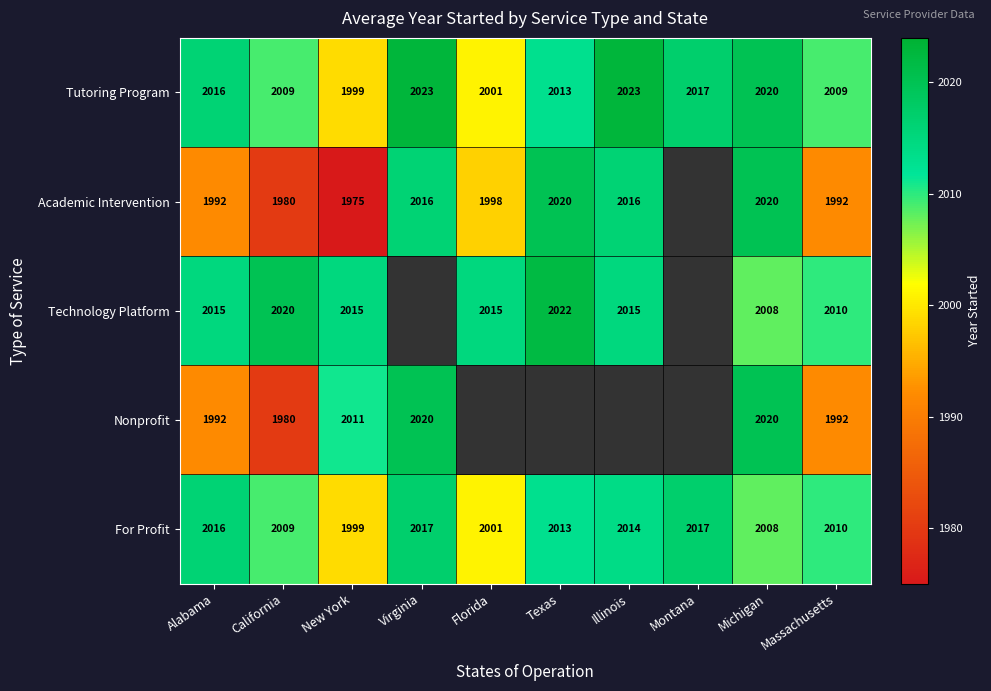

Is it true that For Profit equals 2010 at Massachusetts?

True